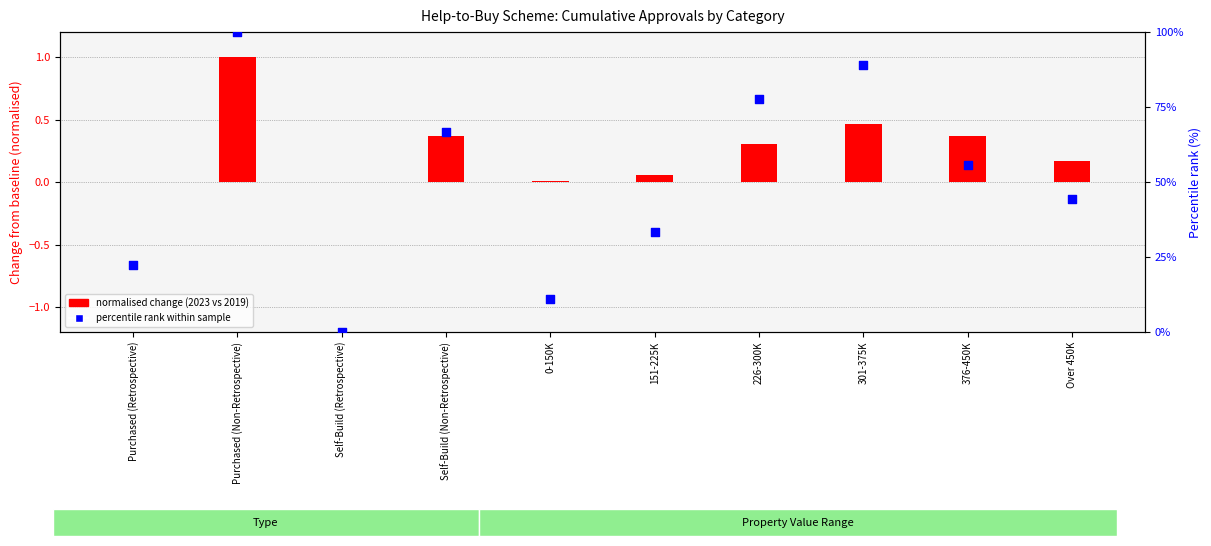

Is the value of normalised change (2023 vs 2019) at Purchased (Non-Retrospective) greater than the value of percentile rank within sample at Over 450K?

No